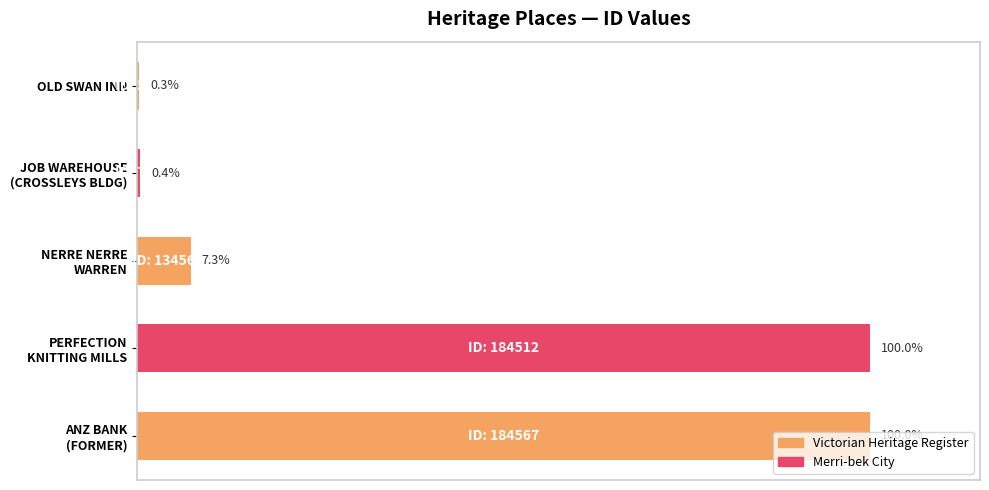

Are the bars horizontal?

Yes